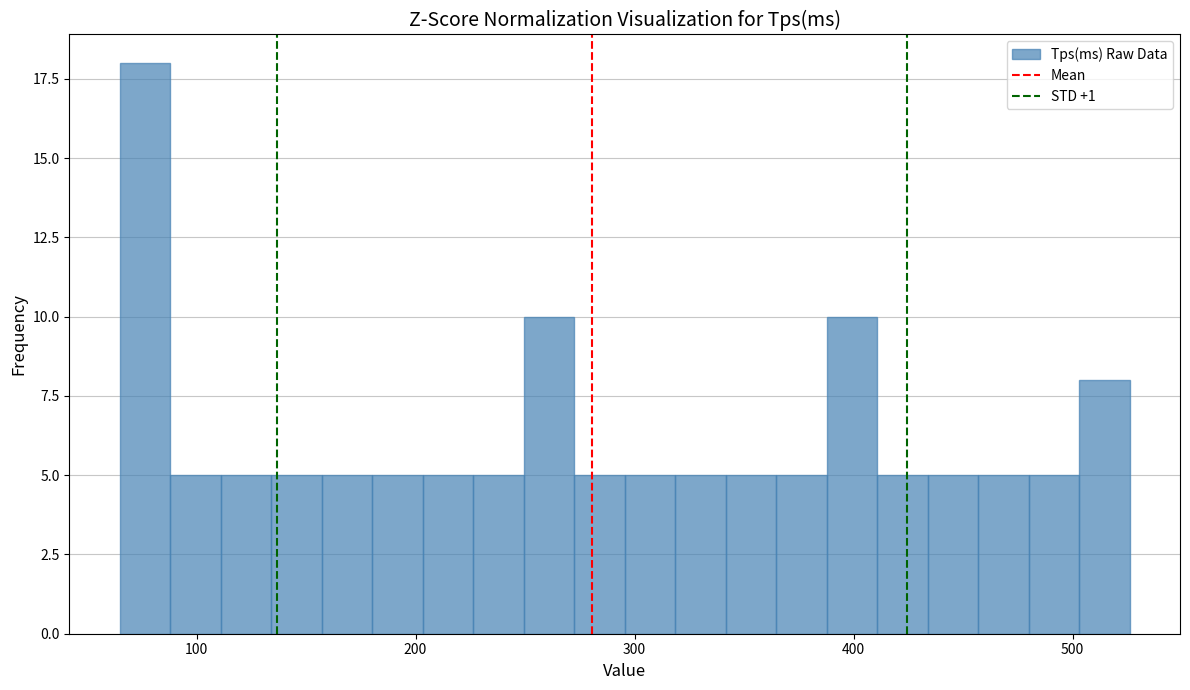

Around what value on the x-axis is the tallest bar? Give the approximate position of its centre, as read against the axis.

80